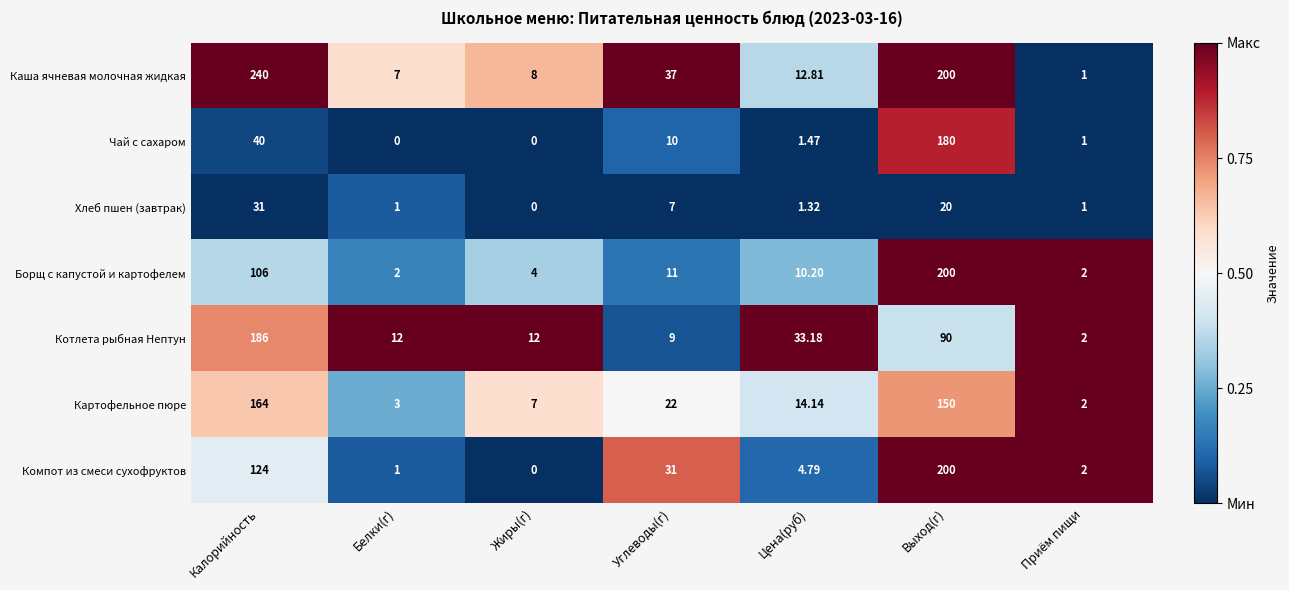

At which category does the chart reach its peak across all series?

Калорийность